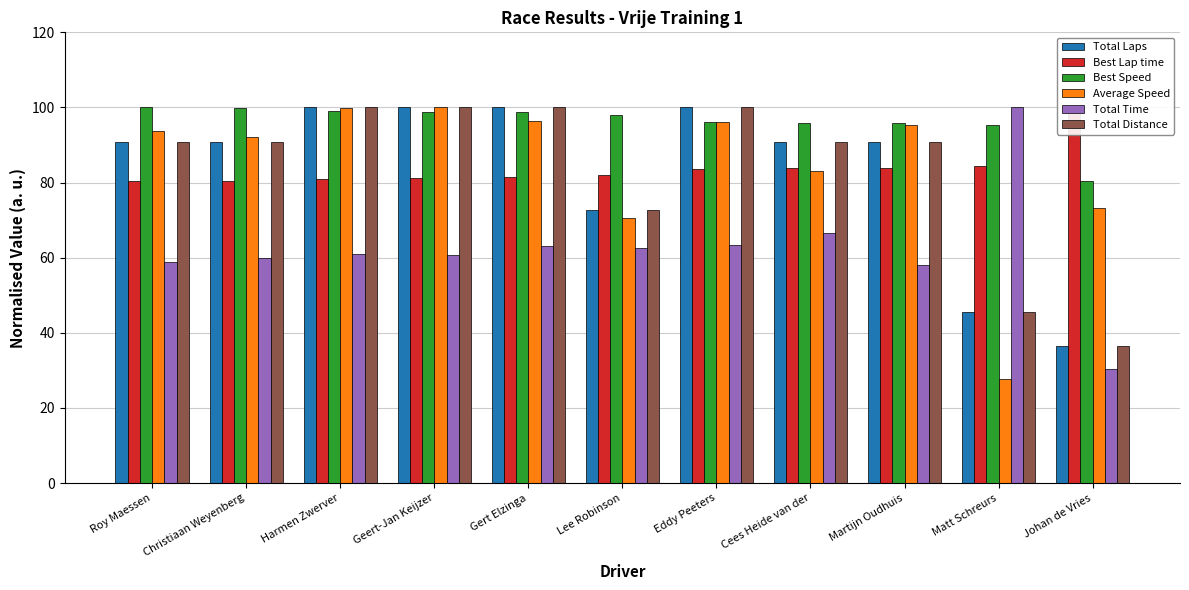

Which has a higher value, Cees Heide van der or Matt Schreurs?

Cees Heide van der